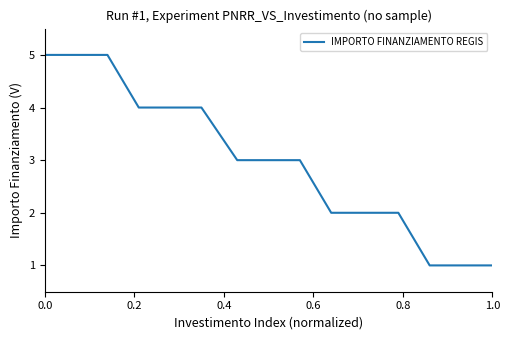

What is the difference between the maximum and minimum values?

4